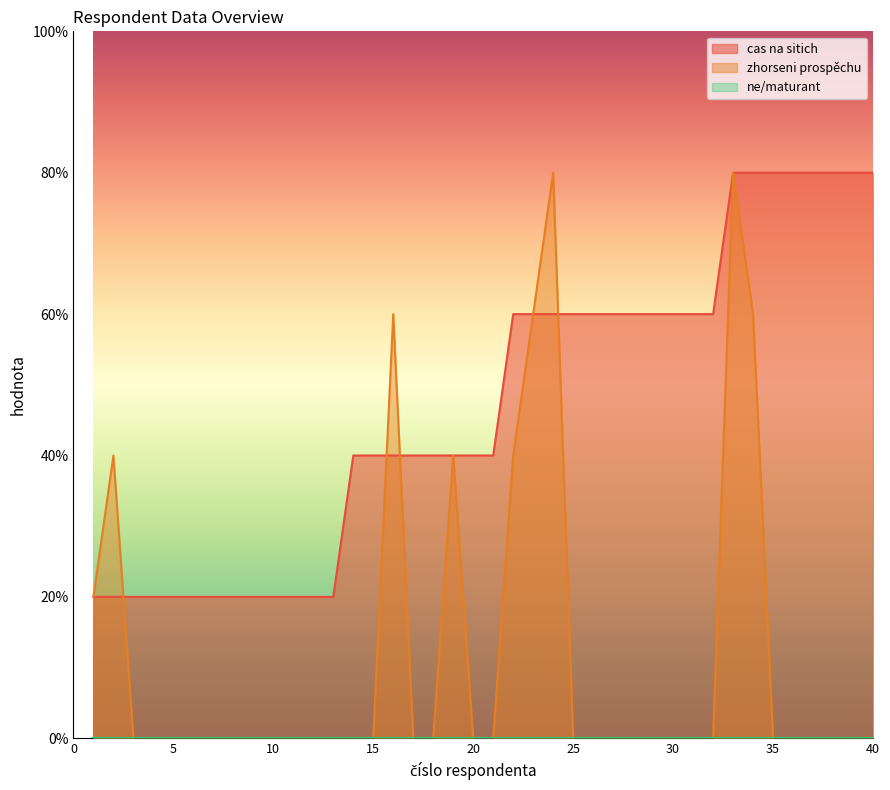

Reading right to left, list all the values displayed in this chart.

cas na sitich: 40=4	39=4	38=4	37=4	36=4	35=4	34=4	33=4	32=3	31=3	30=3	29=3	28=3	27=3	26=3	25=3	24=3	23=3	22=3	21=2	20=2	19=2	18=2	17=2	16=2	15=2	14=2	13=1	12=1	11=1	10=1	9=1	8=1	7=1	6=1	5=1	4=1	3=1	2=1	1=1
zhorseni prospěchu: 40=0	39=0	38=0	37=0	36=0	35=0	34=3	33=4	32=0	31=0	30=0	29=0	28=0	27=0	26=0	25=0	24=4	23=3	22=2	21=0	20=0	19=2	18=0	17=0	16=3	15=0	14=0	13=0	12=0	11=0	10=0	9=0	8=0	7=0	6=0	5=0	4=0	3=0	2=2	1=1